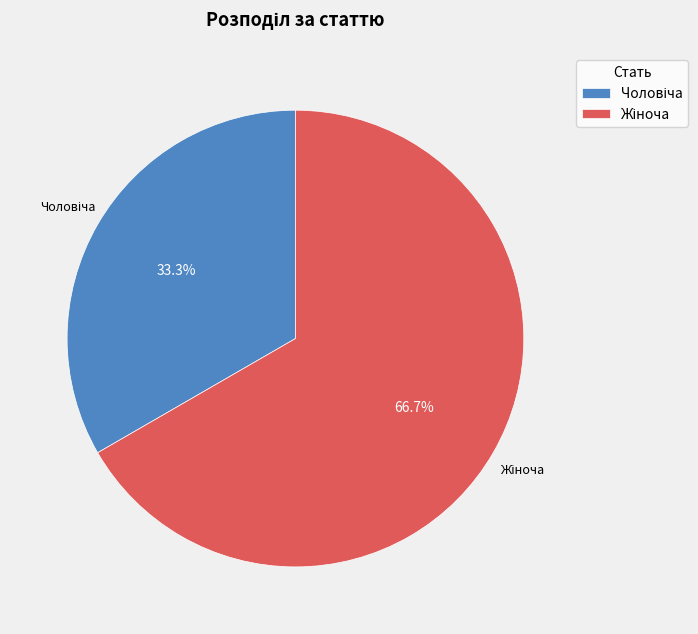

Is there any slice that represents more than half of the pie?

Yes